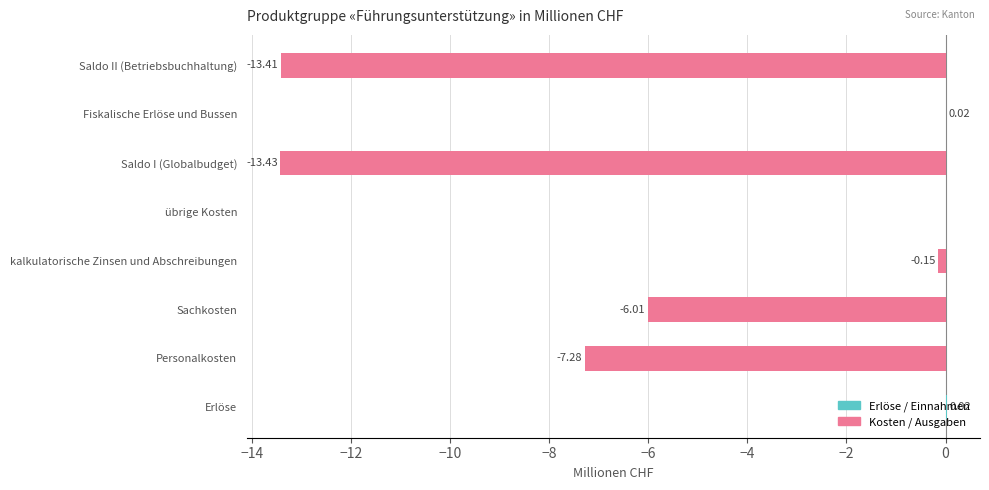

Between Personalkosten and Saldo II (Betriebsbuchhaltung), which series saw the biggest shift?

Kosten / Ausgaben